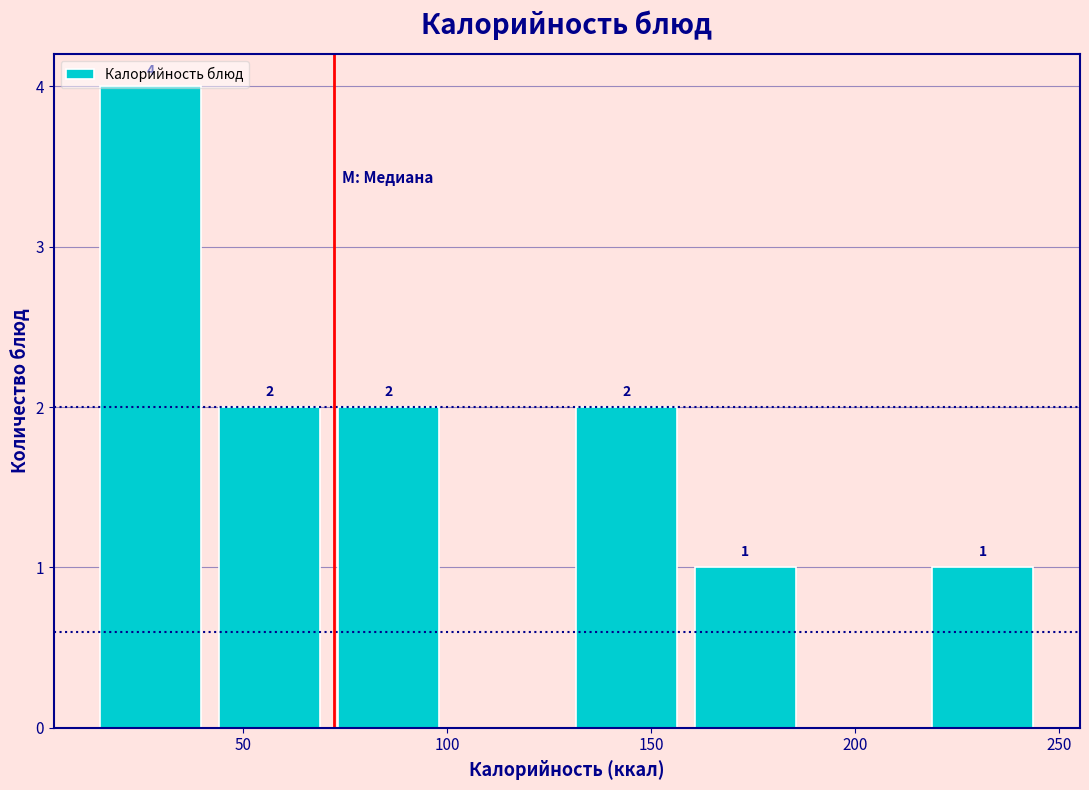

Over which range of the x-axis is the bar tallest?

15 to 40